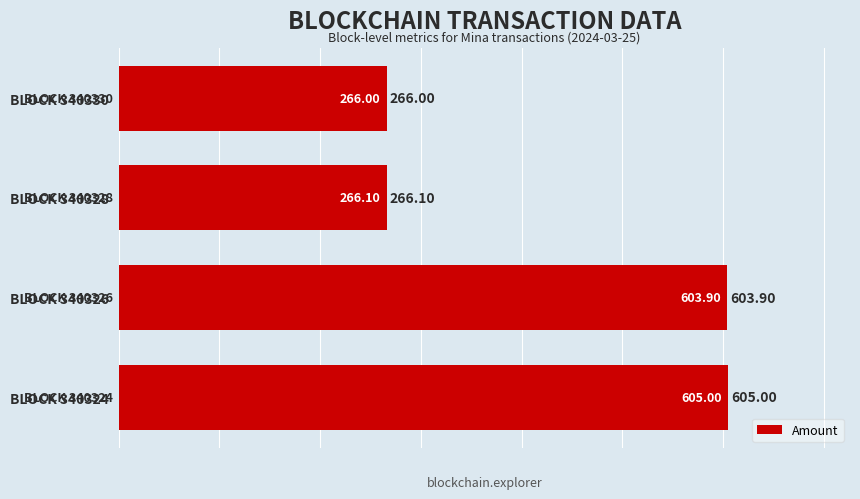

What is the difference between the values at BLOCK 340328 and BLOCK 340324?

338.9